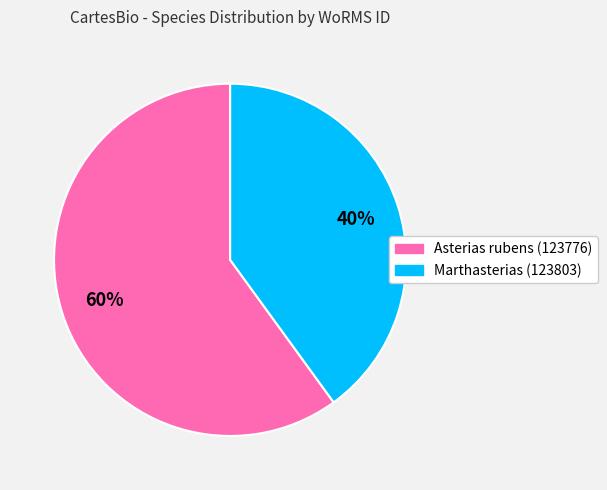

Rank the categories by value from highest to lowest.

Asterias rubens (123776), Marthasterias (123803)